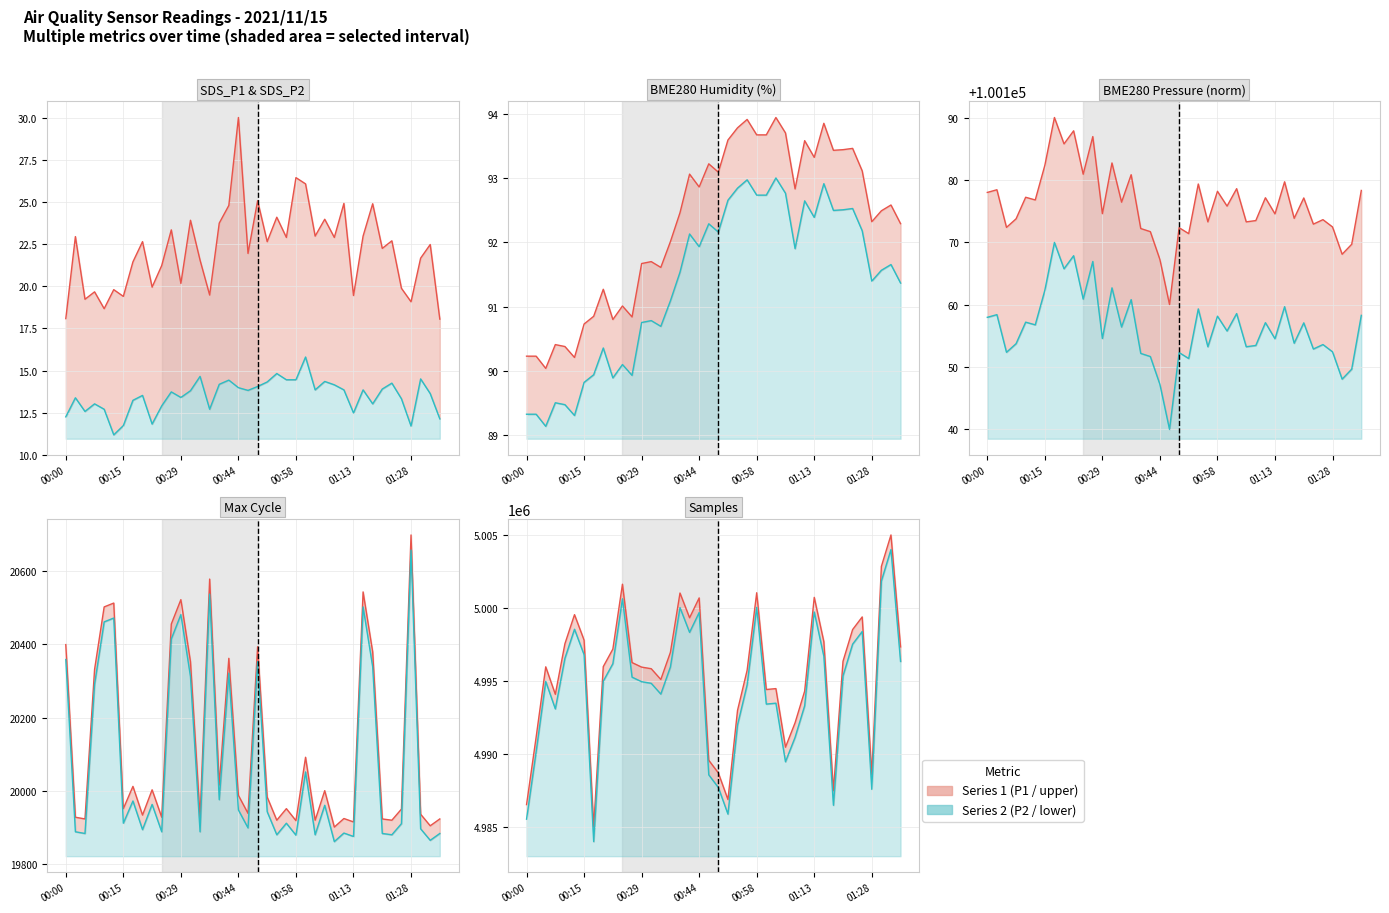

Count the number of categories in the chart.

40